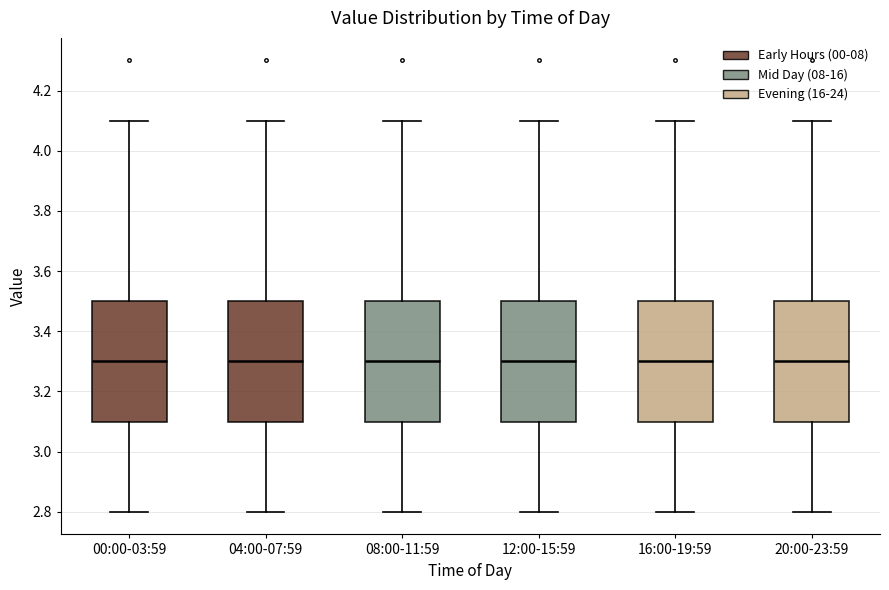

Where does the median line of the box for 00:00-03:59 sit on the y-axis? The values are not printed on the chart, so give them approximately, as read against the axis.

3.3